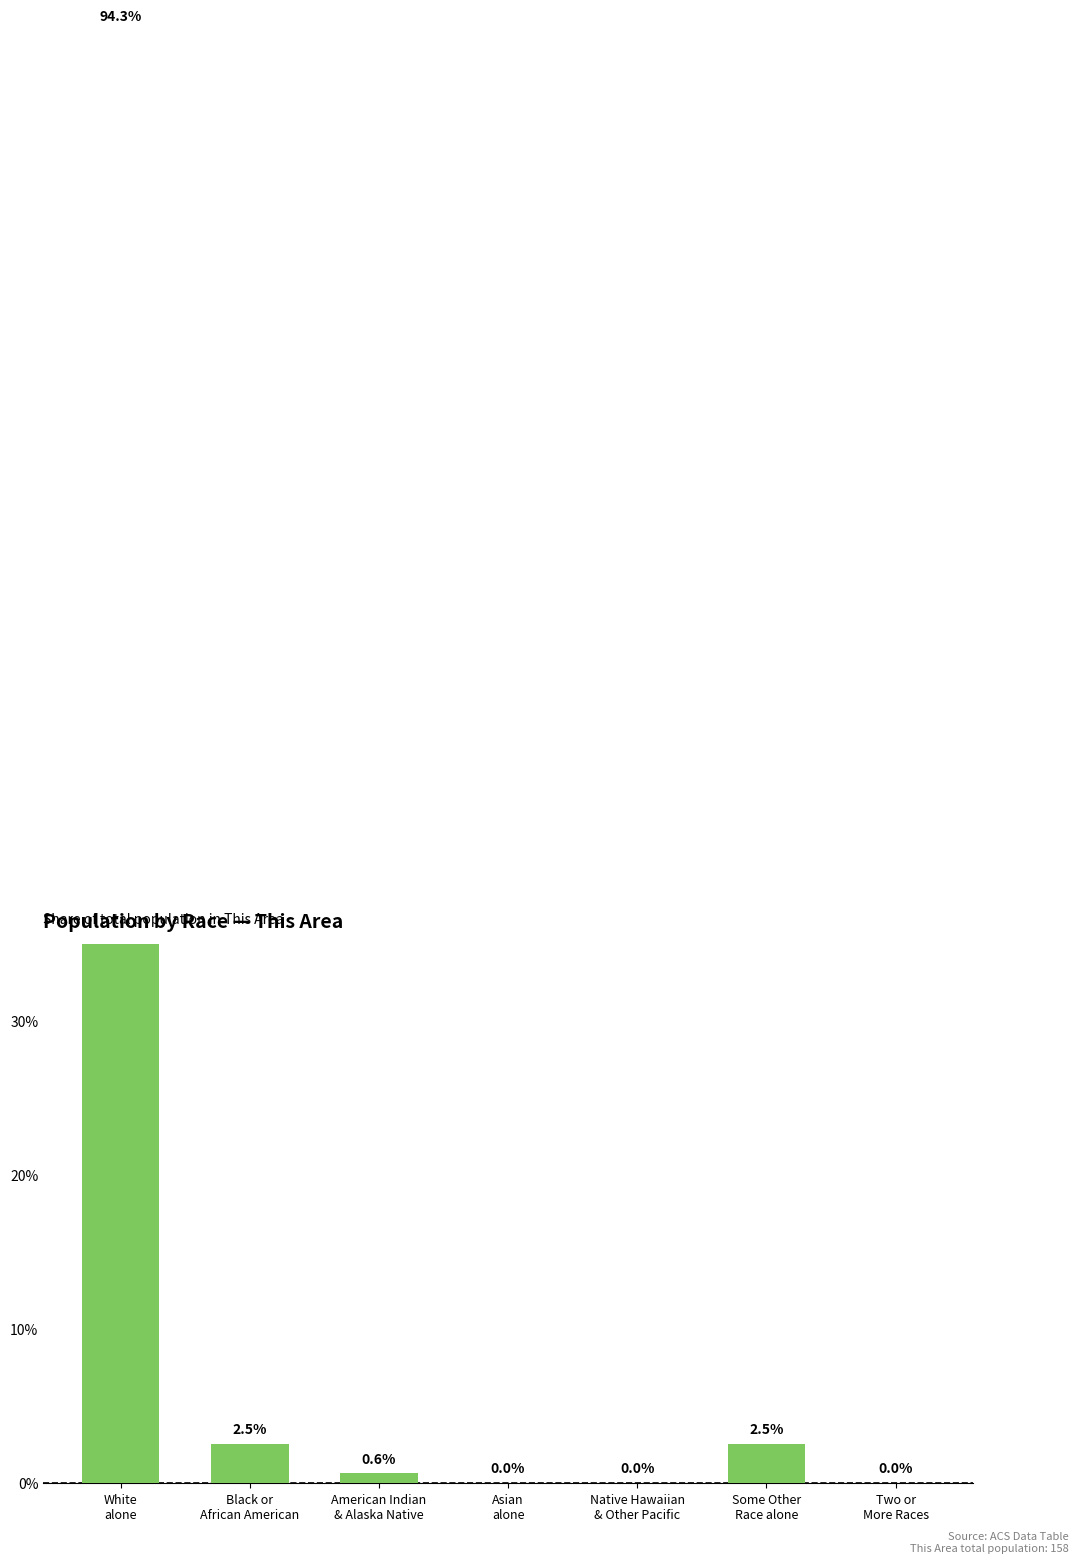

Reading left to right, transcribe all the data shown in this chart.

94.3	2.5	0.6	0.0	0.0	2.5	0.0